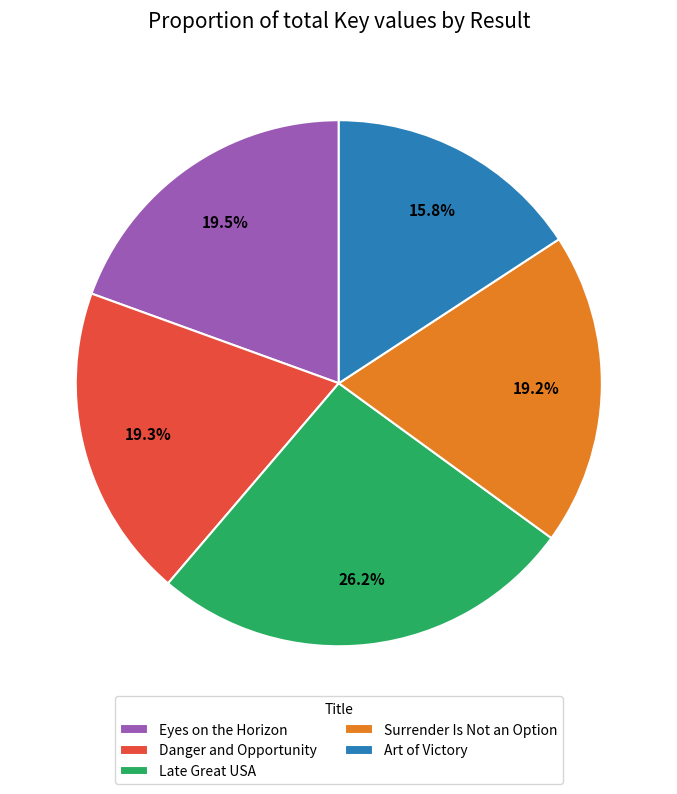

Which has a higher value, Eyes on the Horizon or Art of Victory?

Eyes on the Horizon